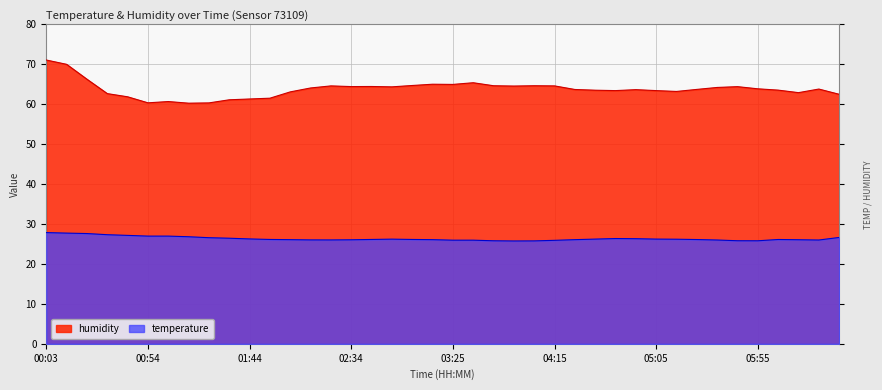

True or false: humidity has more than 1 points higher than both neighbors.

True